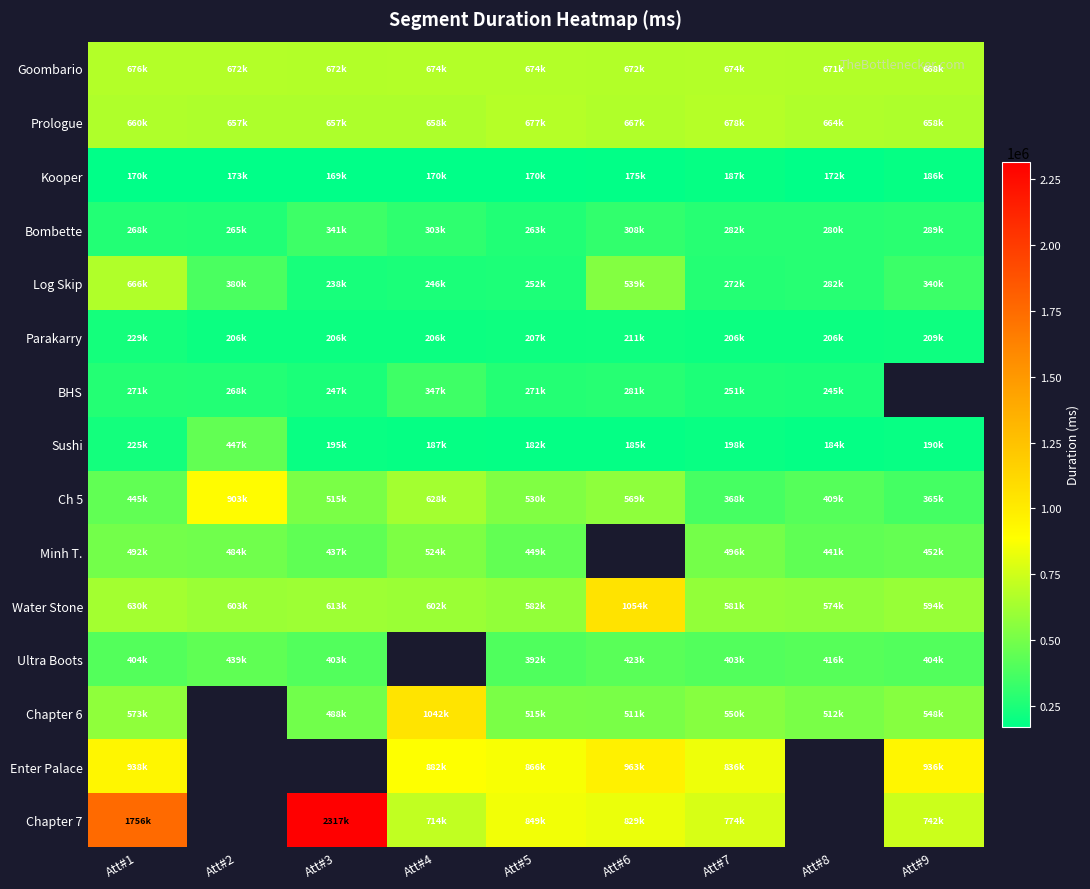

How many distinct data groups are displayed?

15